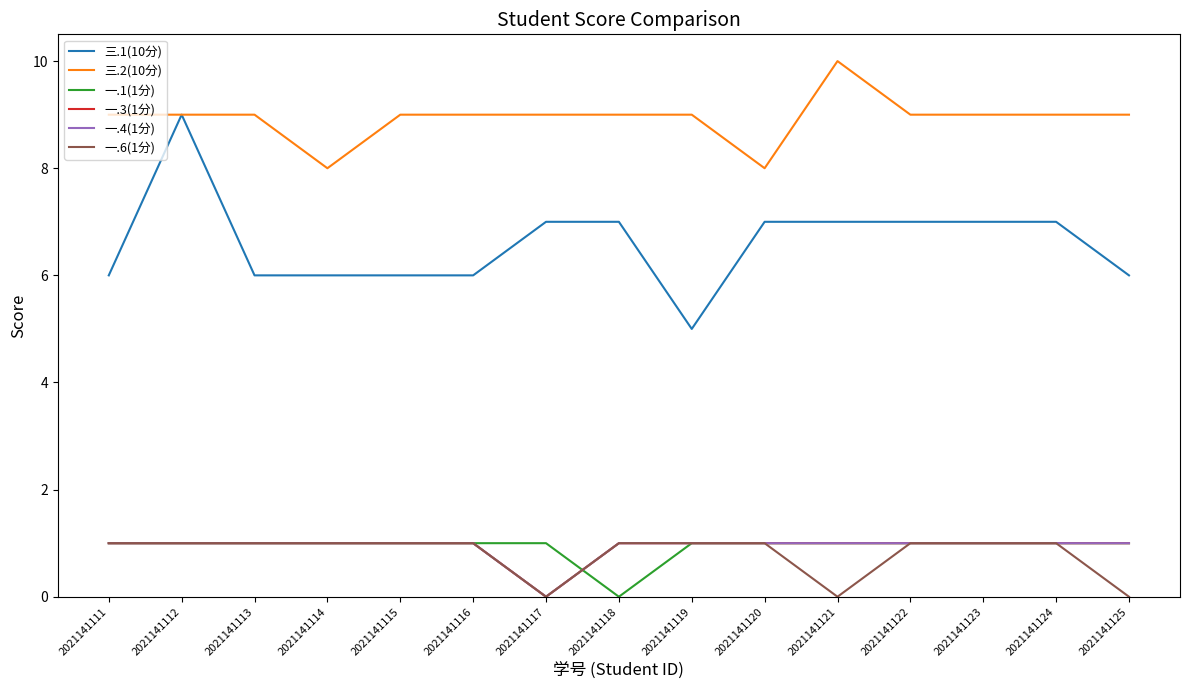

Rank the categories by 一.6(1分) value from lowest to highest.

2021141117, 2021141121, 2021141125, 2021141111, 2021141112, 2021141113, 2021141114, 2021141115, 2021141116, 2021141118, 2021141119, 2021141120, 2021141122, 2021141123, 2021141124